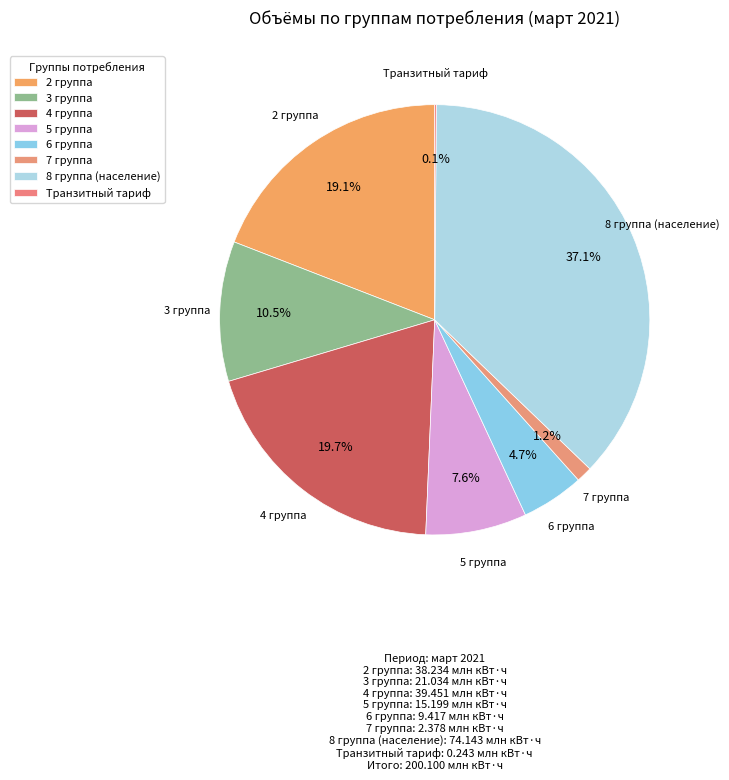

Is it true that 6 группа is 5% of the pie?

True